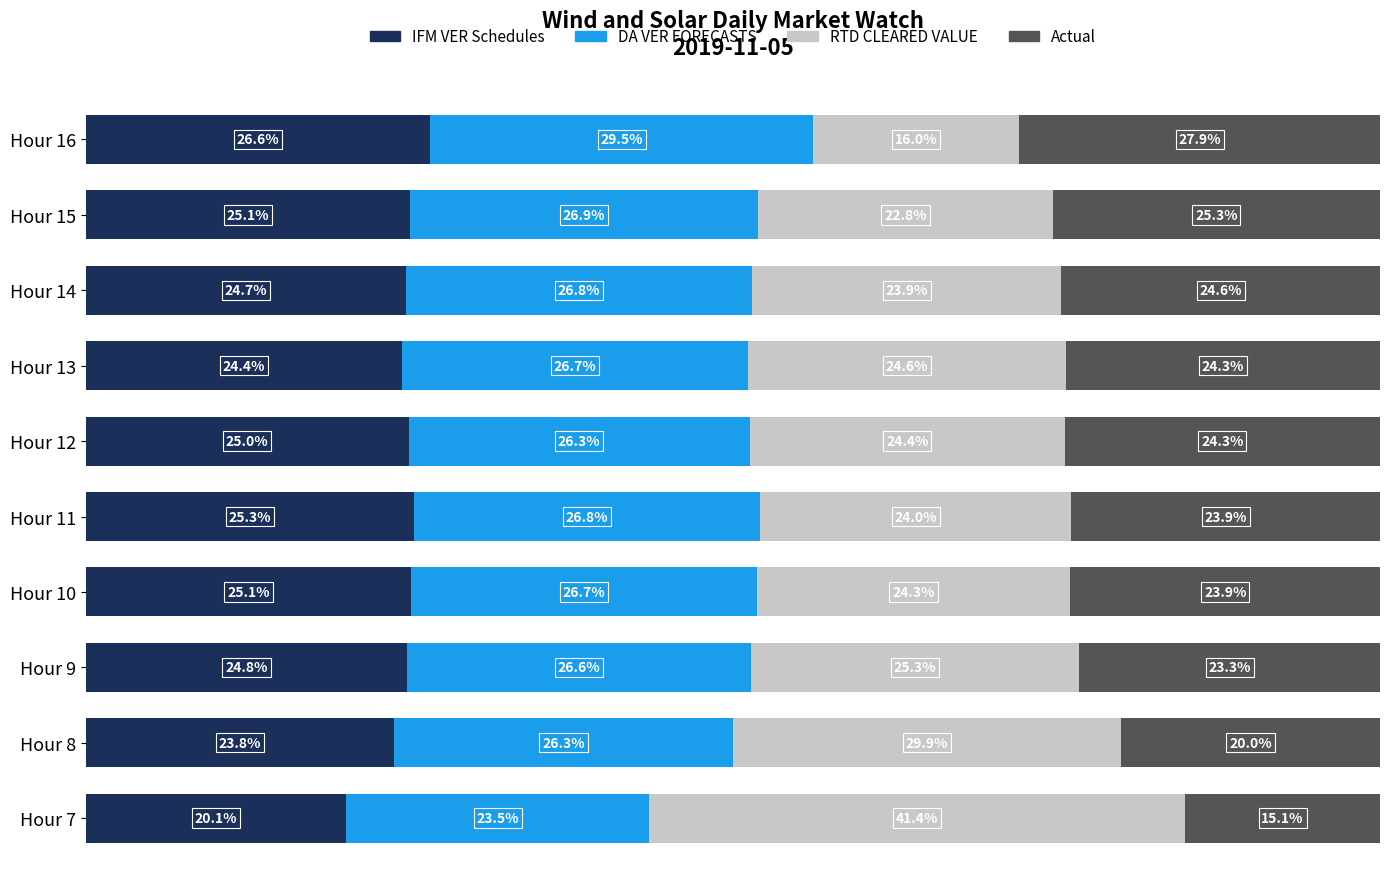

At which label does IFM VER Schedules reach its peak?

Hour 16